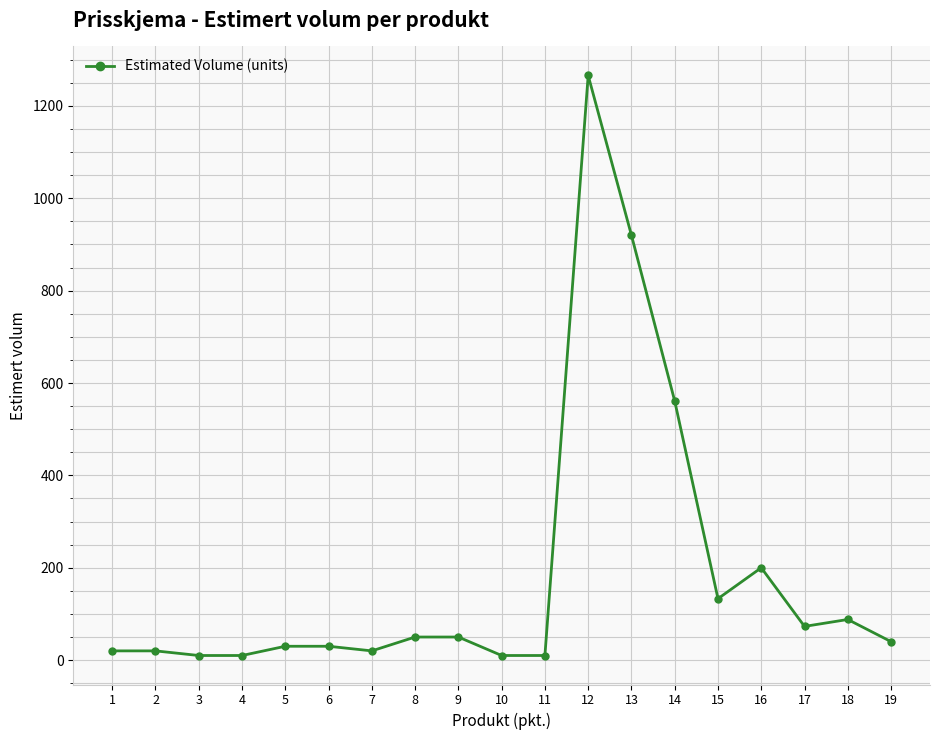

Between 8 and 13, which is larger?

13